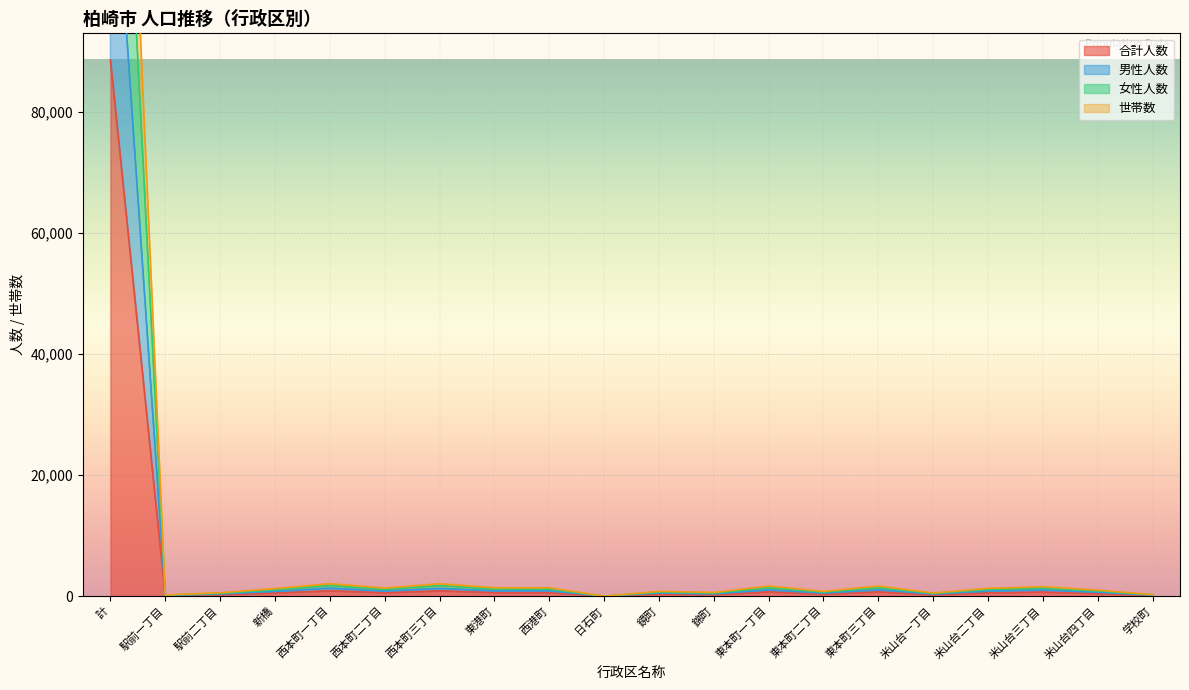

Which series has the largest total across all categories?

女性人数